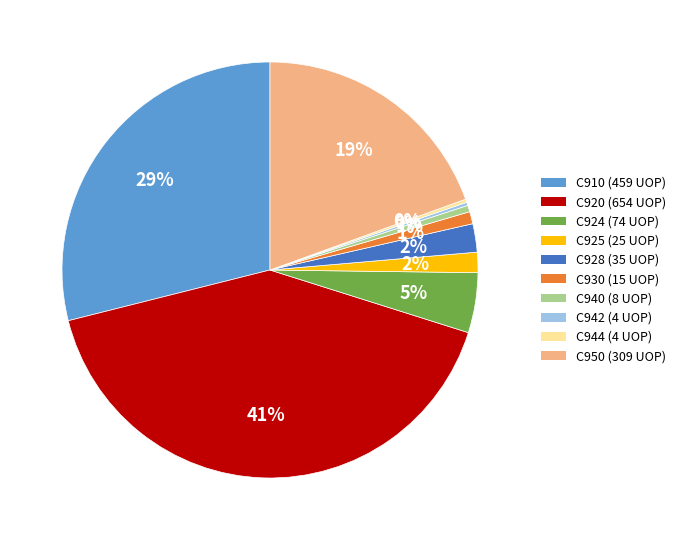

True or false: C930 (15 UOP) accounts for 1% of the total.

True